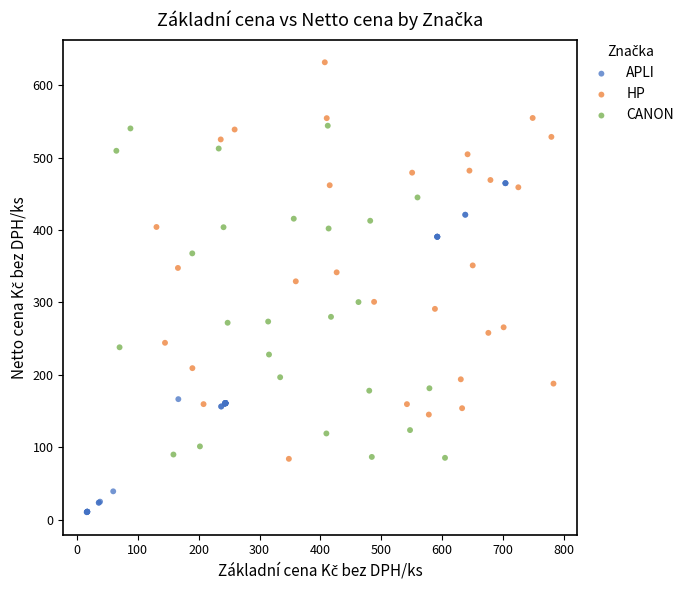

Which series contains the highest Y value?

HP